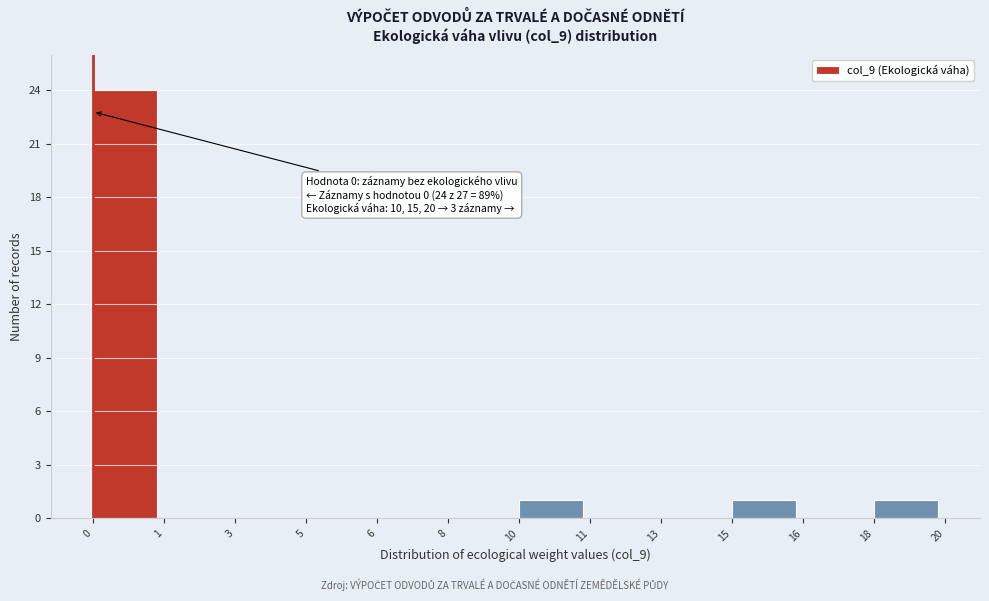

Reading right to left, transcribe all the data shown in this chart.

18=1	16=0	15=1	13=0	11=0	10=1	8=0	6=0	5=0	3=0	1=0	0=24